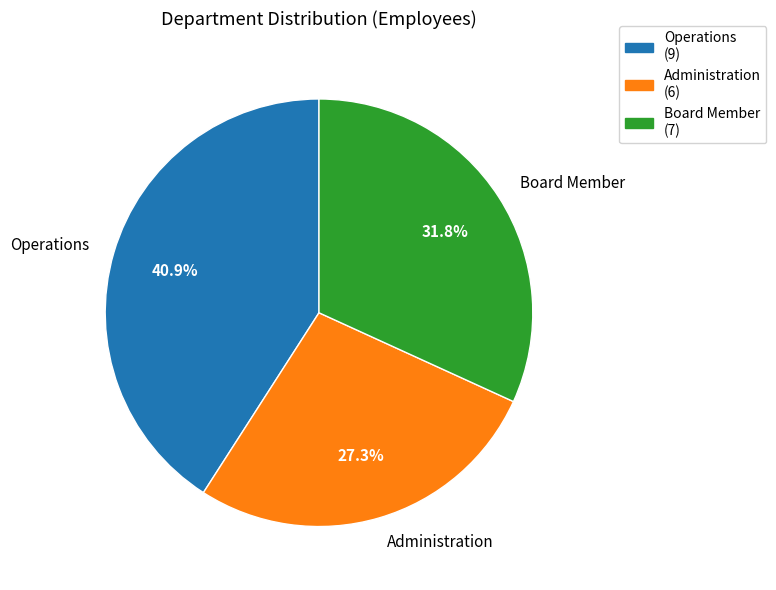

Between Operations and Board Member, which is larger?

Operations